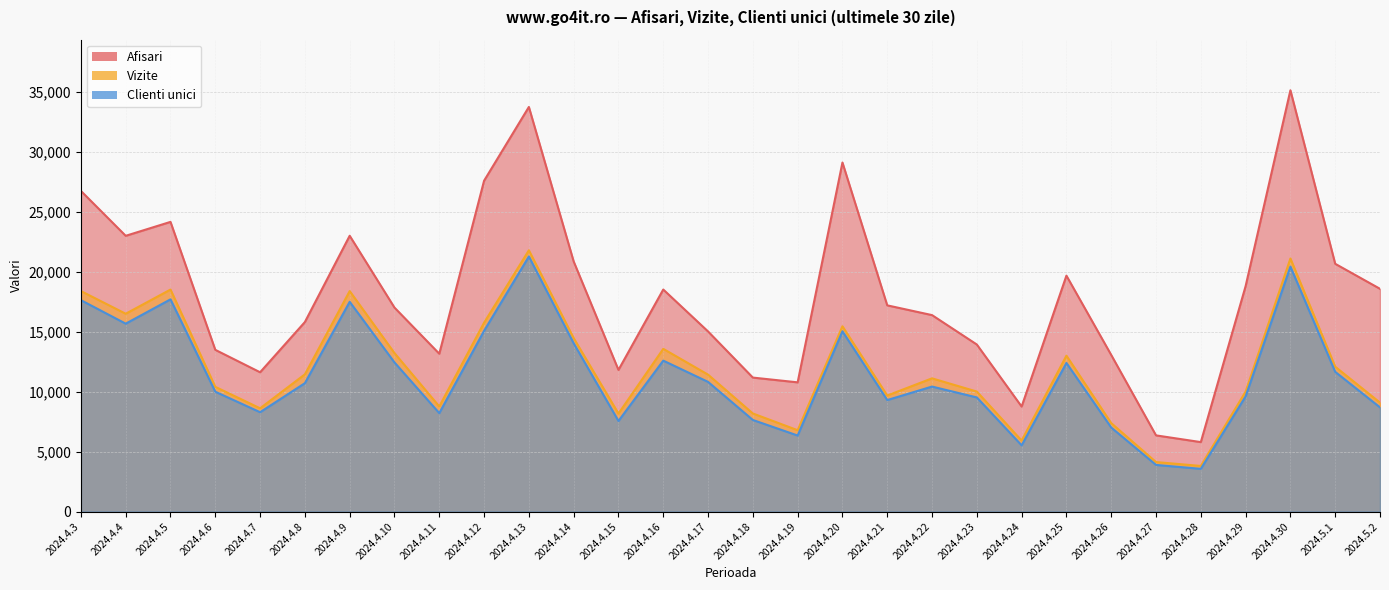

At which category is the sum across all series the highest?

2024.4.13